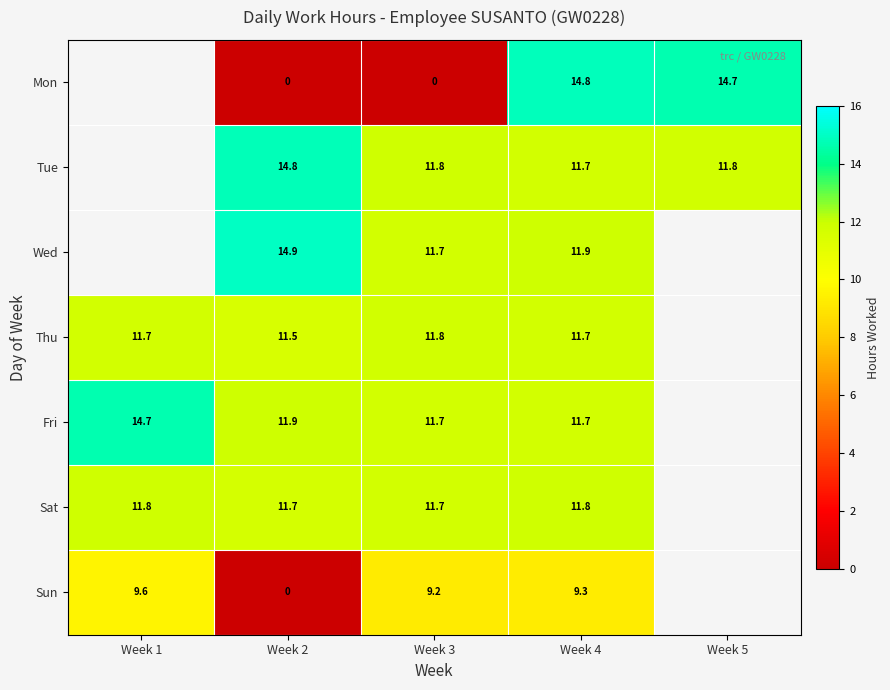

What is the sum of the Thu values at Week 4 and Week 3?

23.5